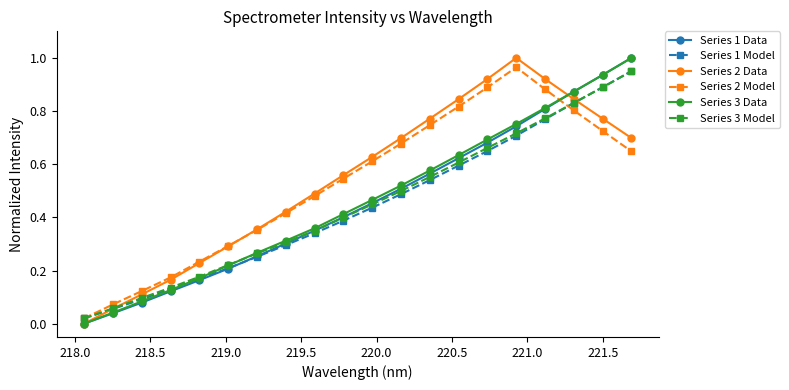

True or false: Series 1 Data has more than 1 points higher than both neighbors.

False